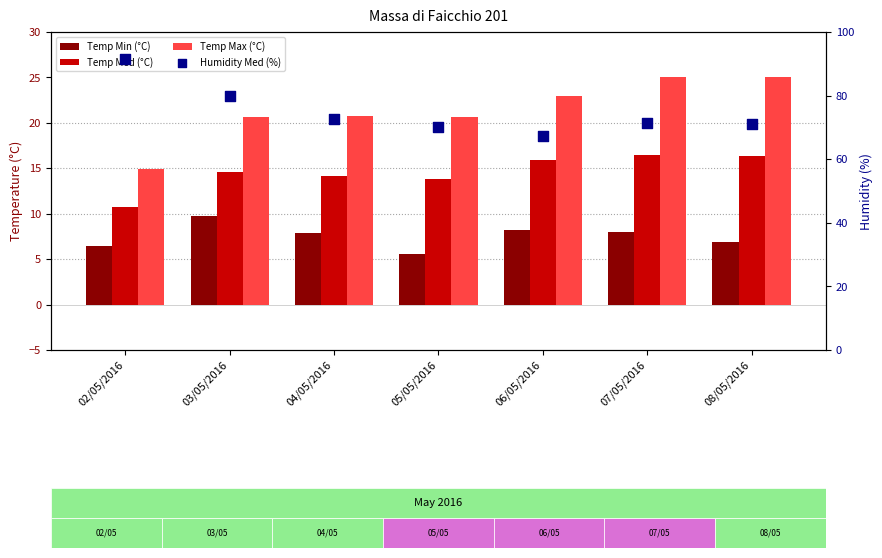

Which series reaches the maximum Y coordinate?

Humidity Med (%)